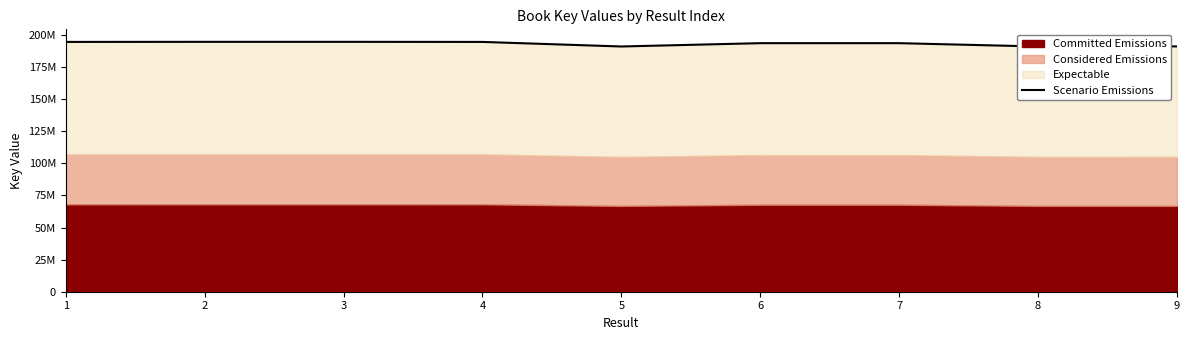

List the labels in order of value, largest first.

3, 2, 1, 4, 6, 7, 9, 8, 5